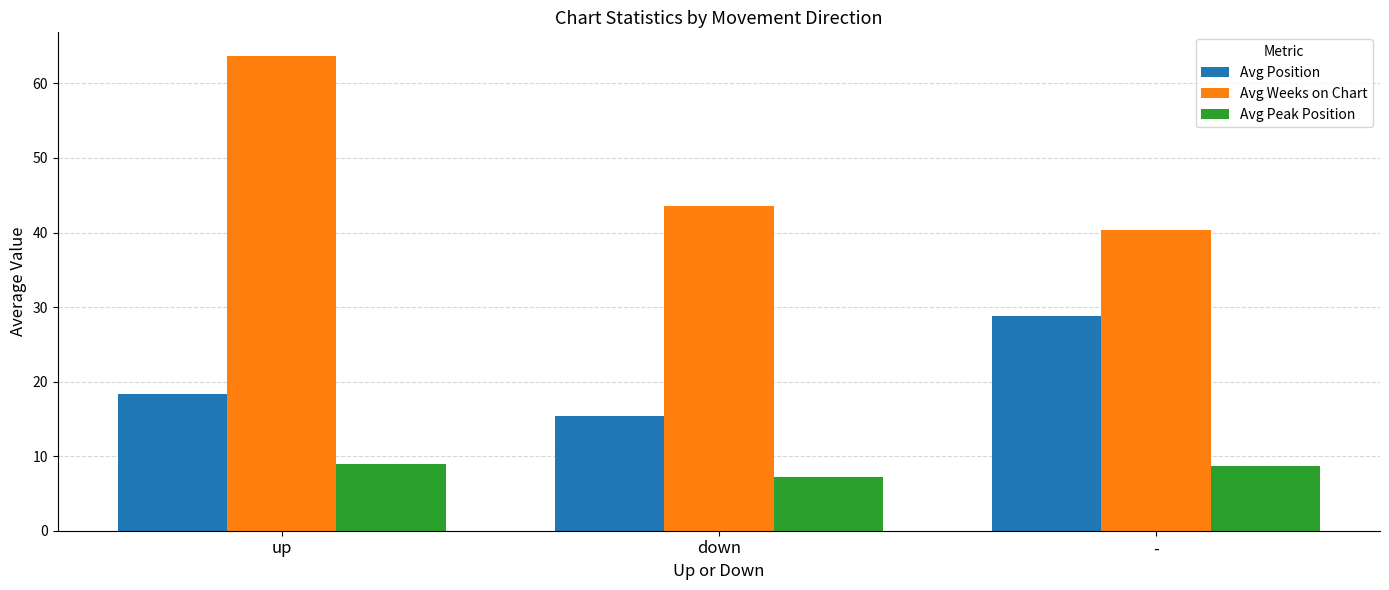

At how many categories does at least one series exceed 62?

1